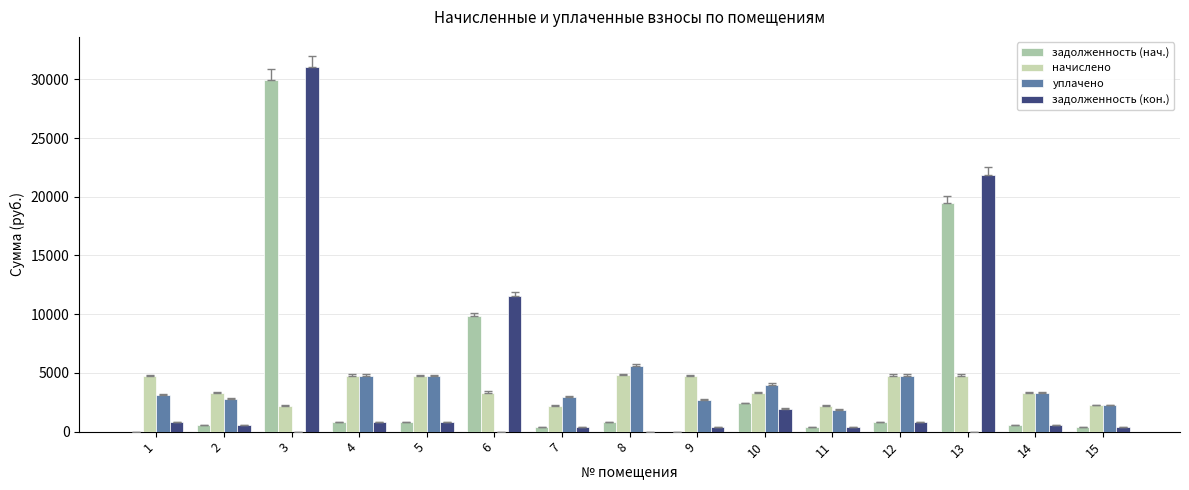

How many groups of bars are there?

15